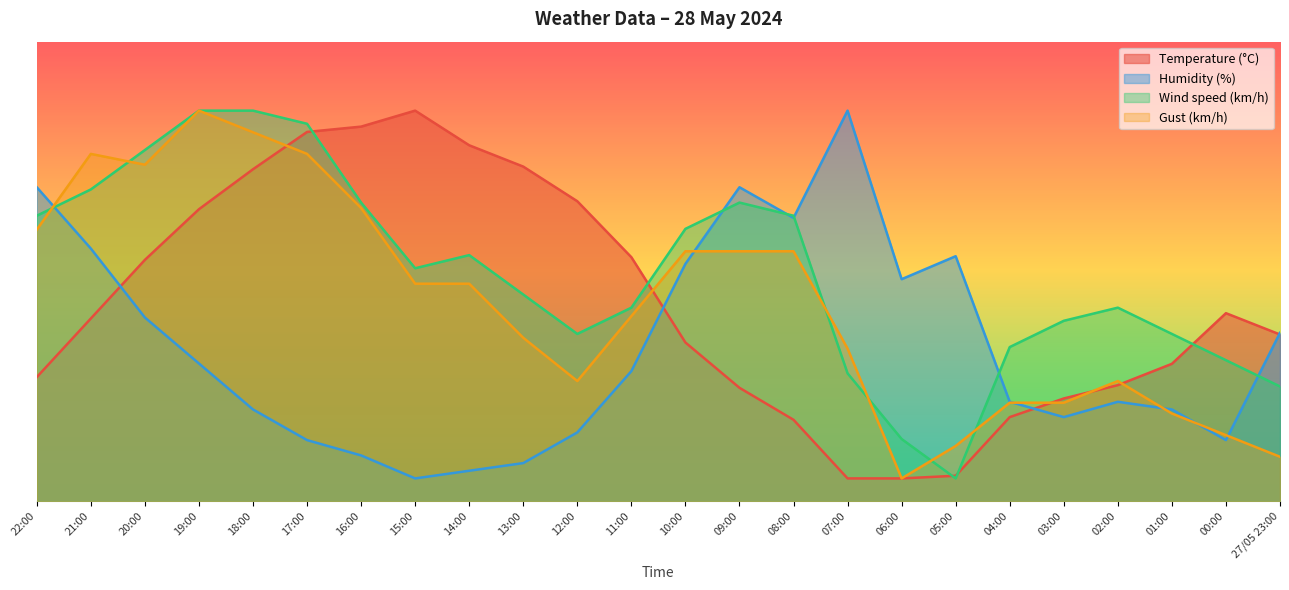

Does the chart display data point markers on the line(s)?

No